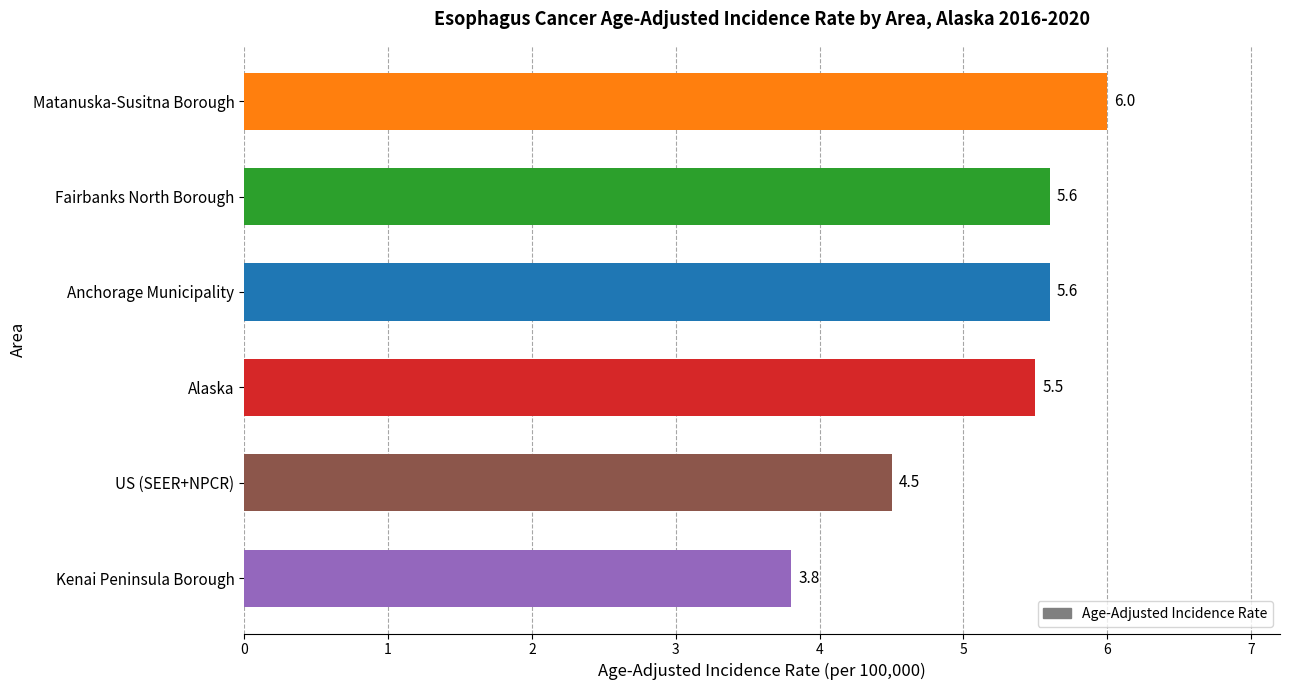

The chart shows a value of 1.2 at Anchorage Municipality. True or false?

False